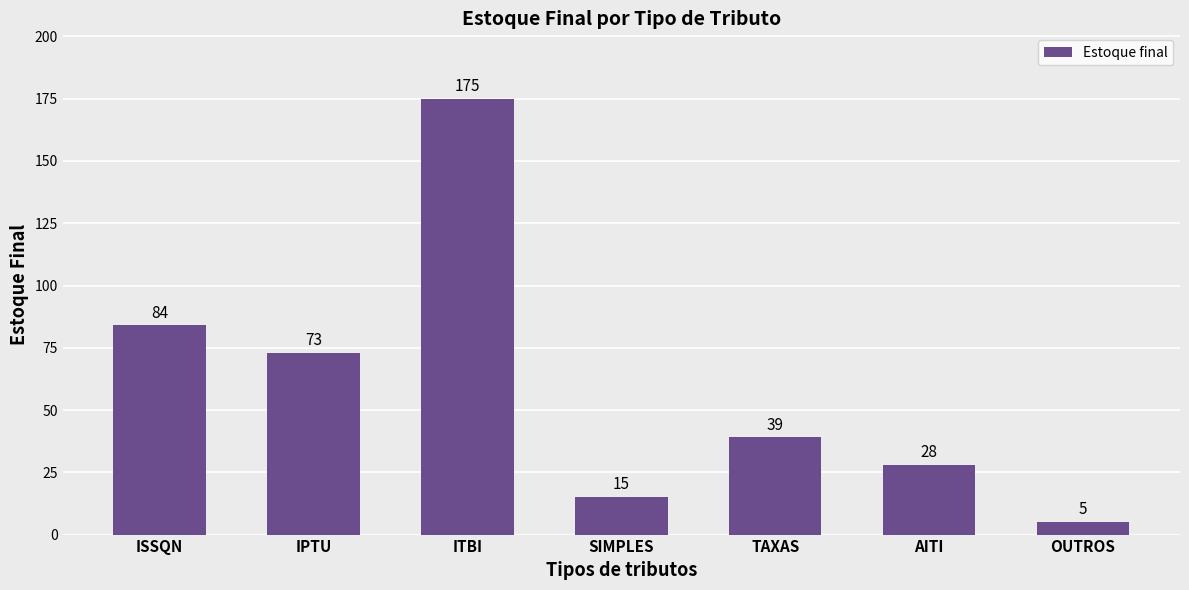

Reading right to left, extract all data points from this chart.

OUTROS=5	AITI=28	TAXAS=39	SIMPLES=15	ITBI=175	IPTU=73	ISSQN=84